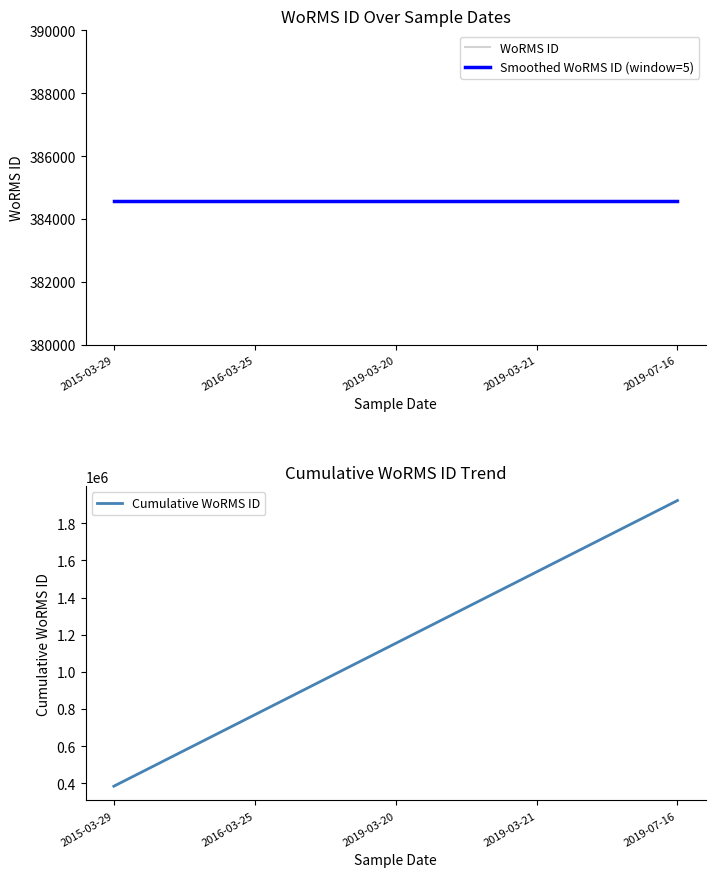

What is the lowest value of the Cumulative WoRMS ID series?

384564